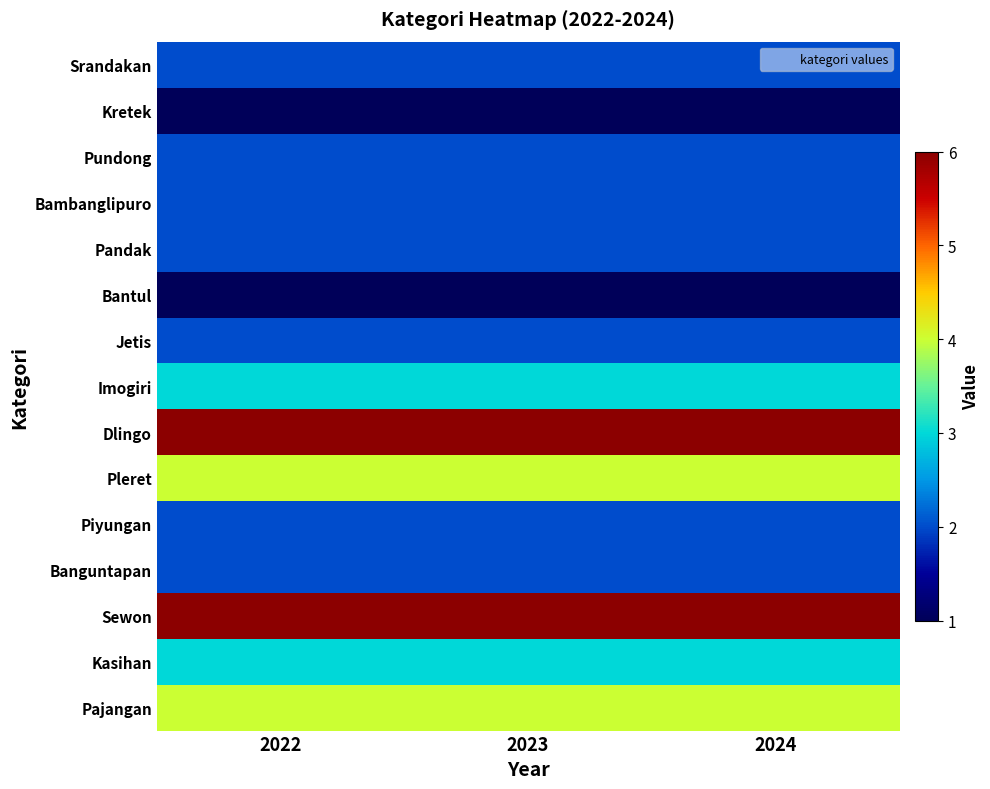

Between 2024 and 2022, which is larger?

2024